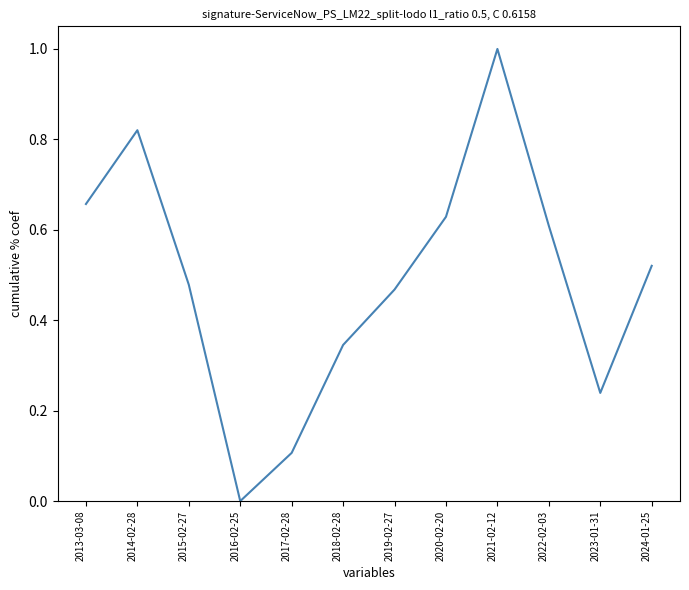

How many interior local peaks (higher than both neighbors) does the data have?

2